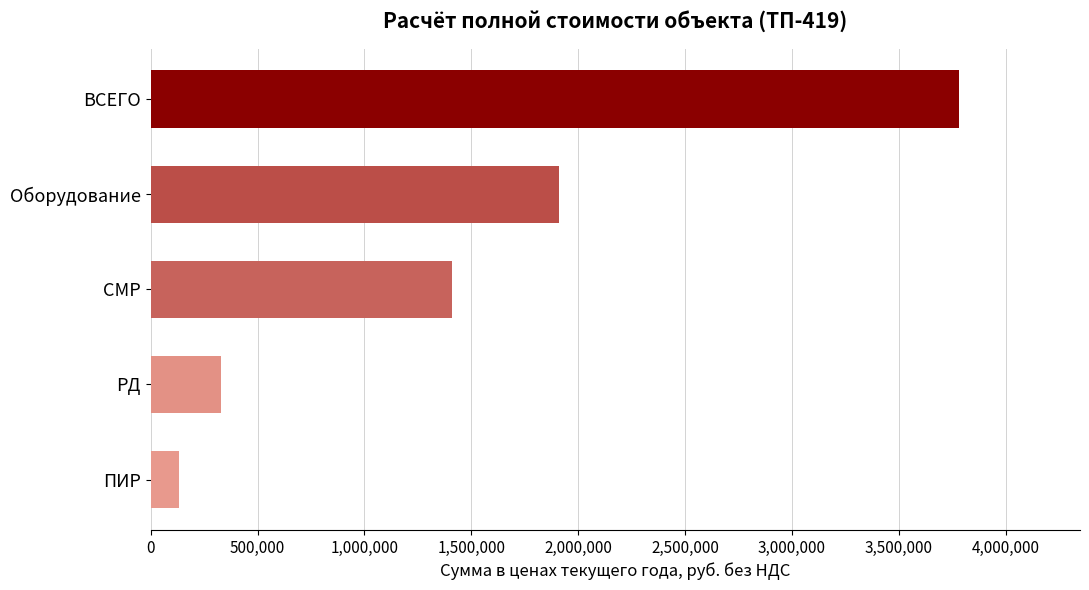

List the labels in order of value, smallest first.

ПИР, РД, СМР, Оборудование, ВСЕГО